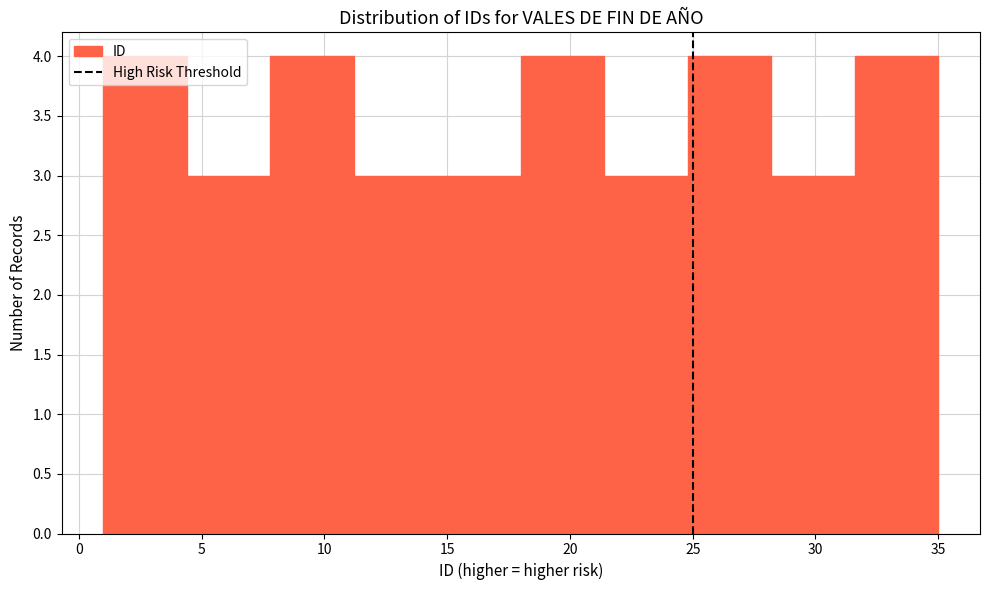

What is the height of the bar covering 31.6 to 35.0 on the x-axis? Neither the bar edges nor the heights are printed on the chart, so give them approximately, as read against the axes.

4